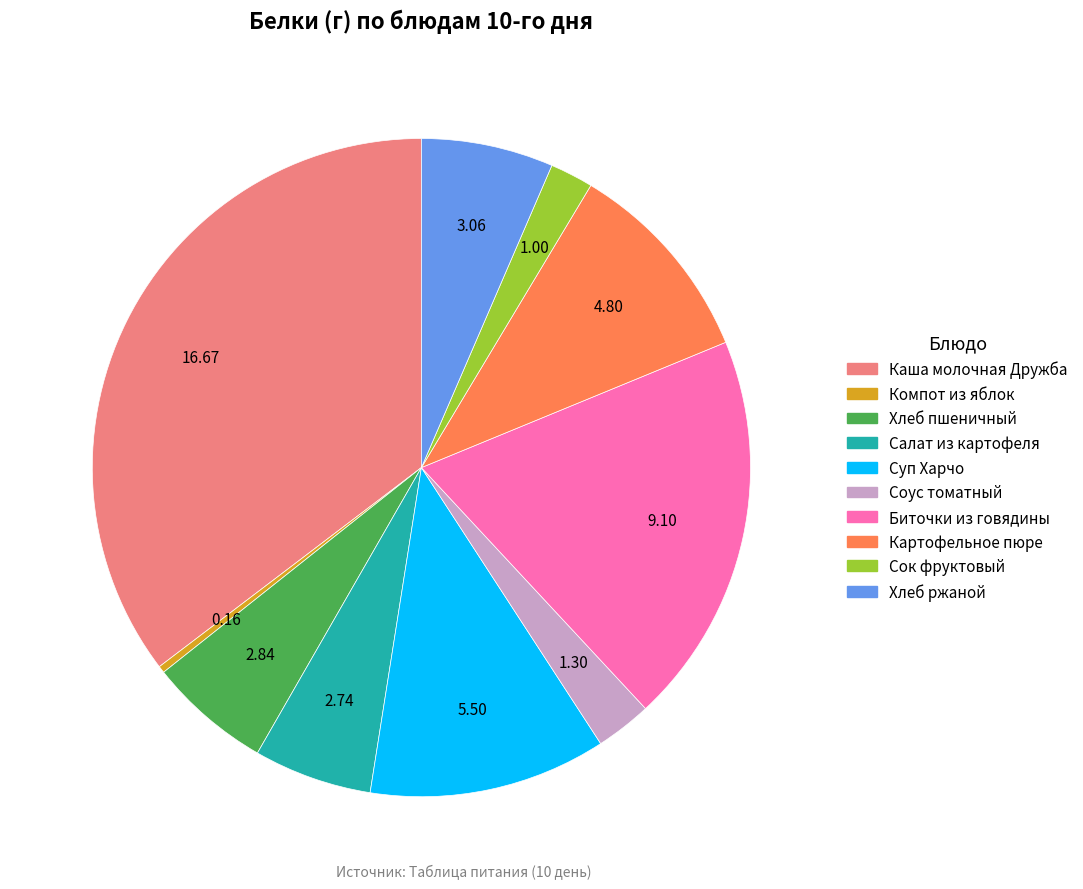

Is there any slice that represents more than half of the pie?

No